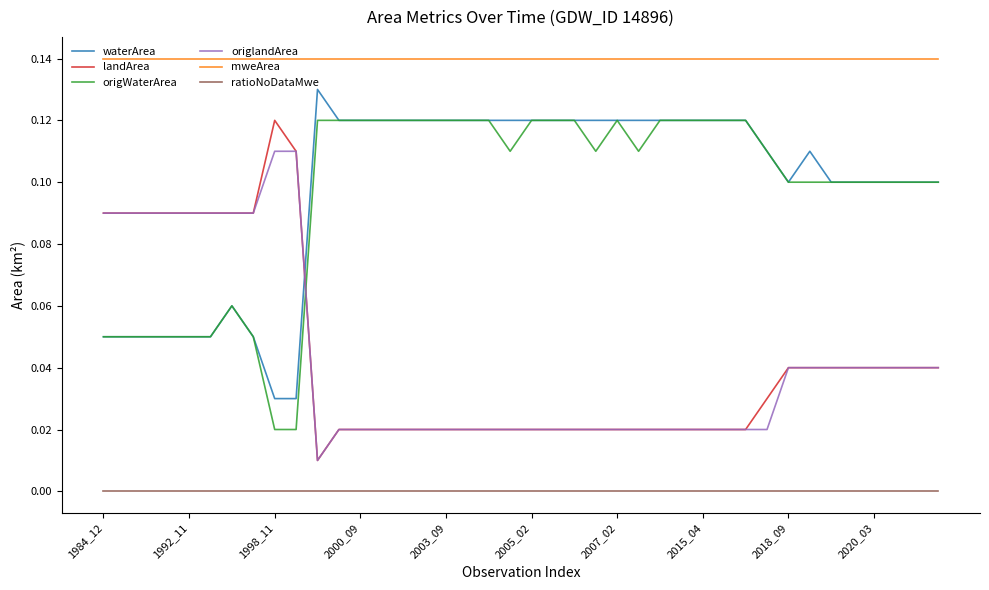

True or false: origWaterArea and ratioNoDataMwe cross at least once.

False